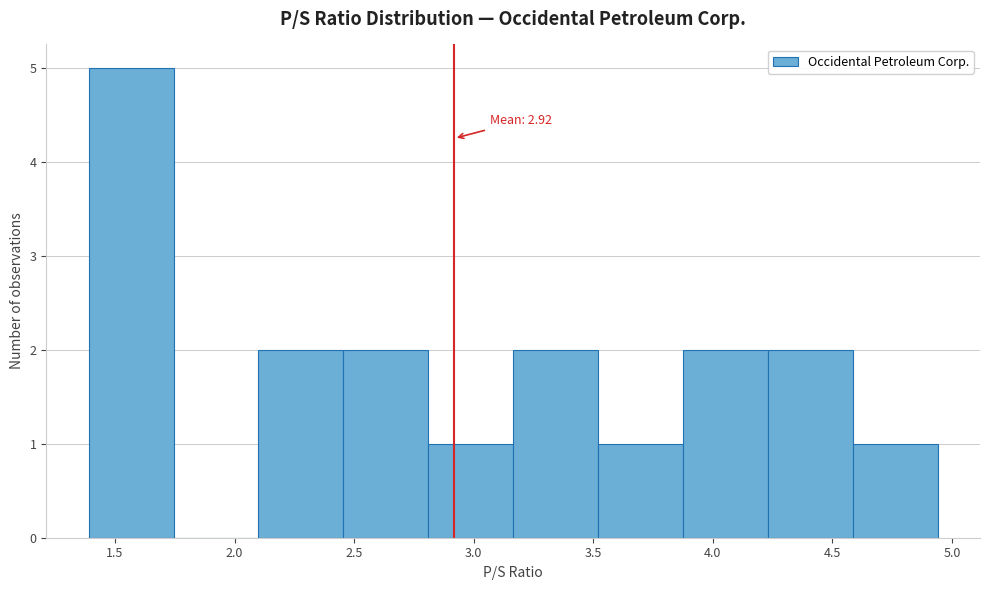

Over which range of the x-axis is the bar tallest?

1.390 to 1.745